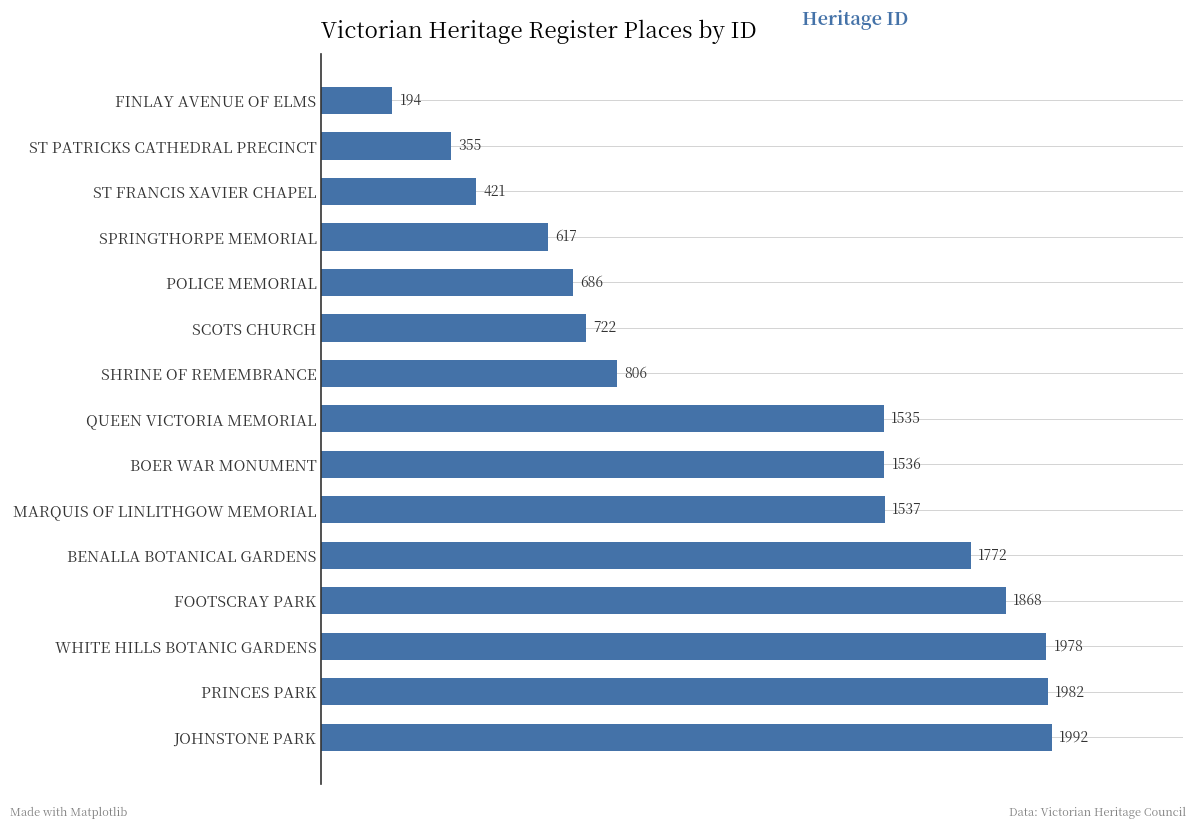

Does the chart contain any negative values?

No